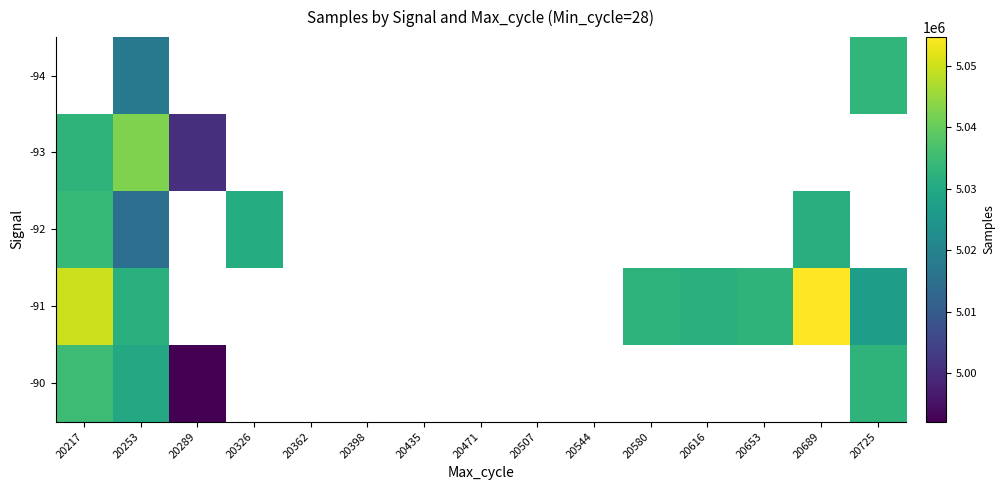

At which category is the sum across all series the highest?

20253